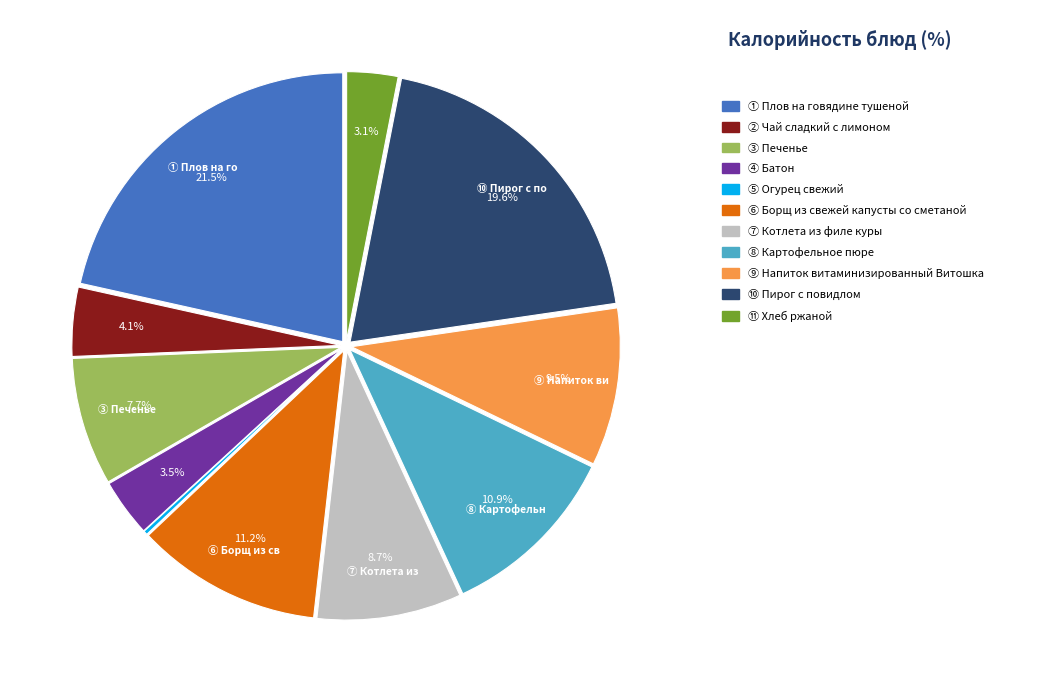

Is there a majority slice in this chart?

No